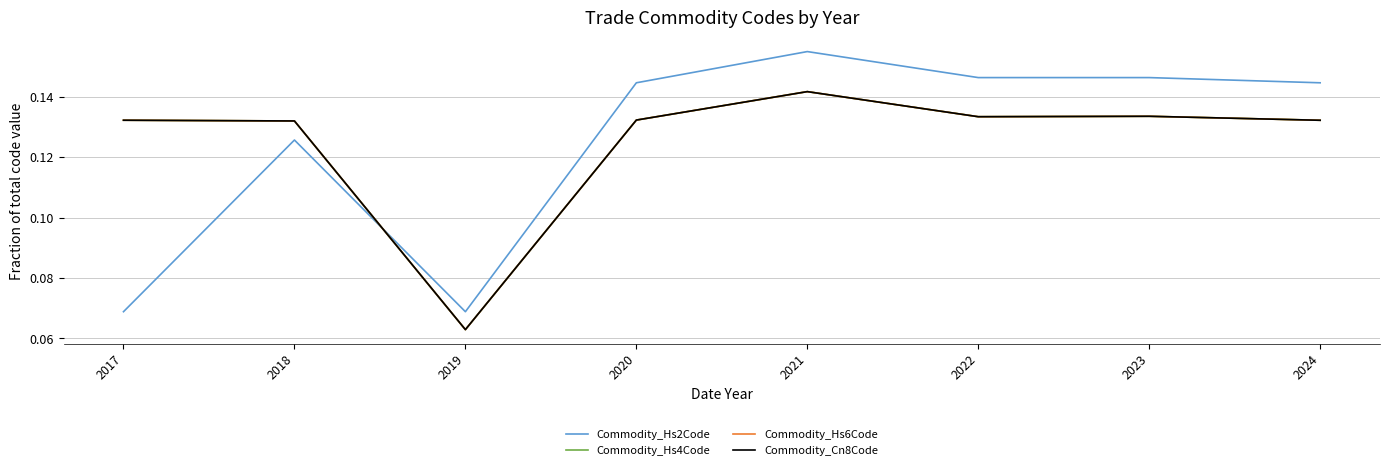

Which series has the largest range (max minus min)?

Commodity_Hs2Code